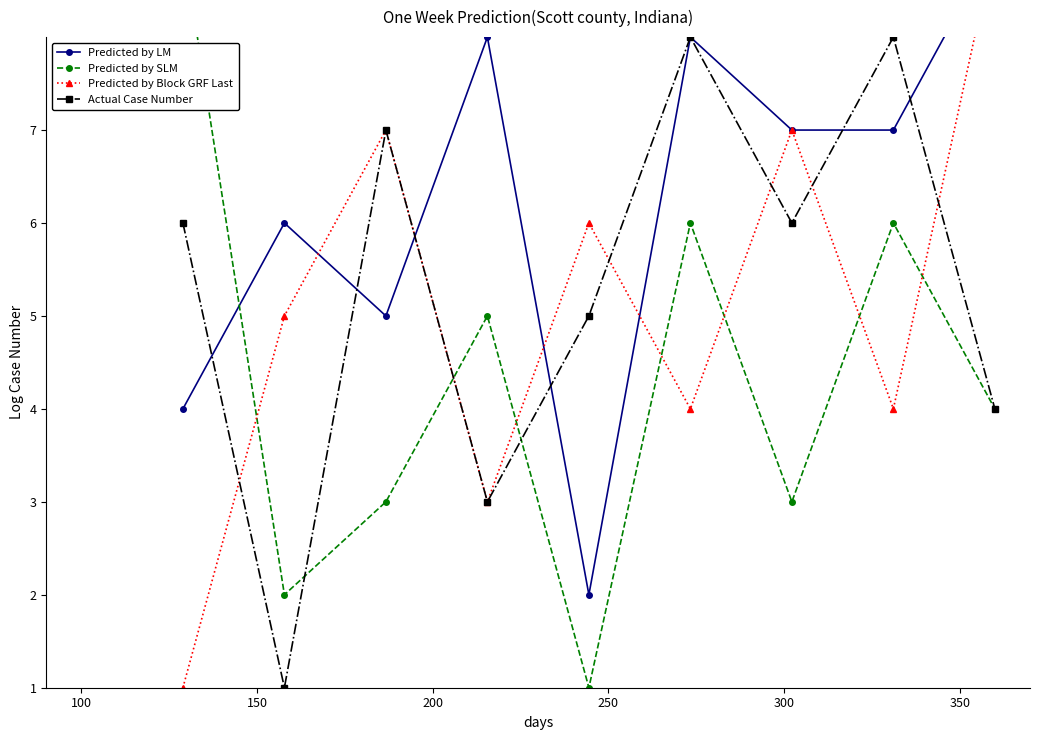

Reading left to right, transcribe all the data shown in this chart.

Predicted by LM: 4	6	5	8	2	8	7	7	9
Predicted by SLM: 9	2	3	5	1	6	3	6	4
Predicted by Block GRF Last: 1	5	7	3	6	4	7	4	9
Actual Case Number: 6	1	7	3	5	8	6	8	4